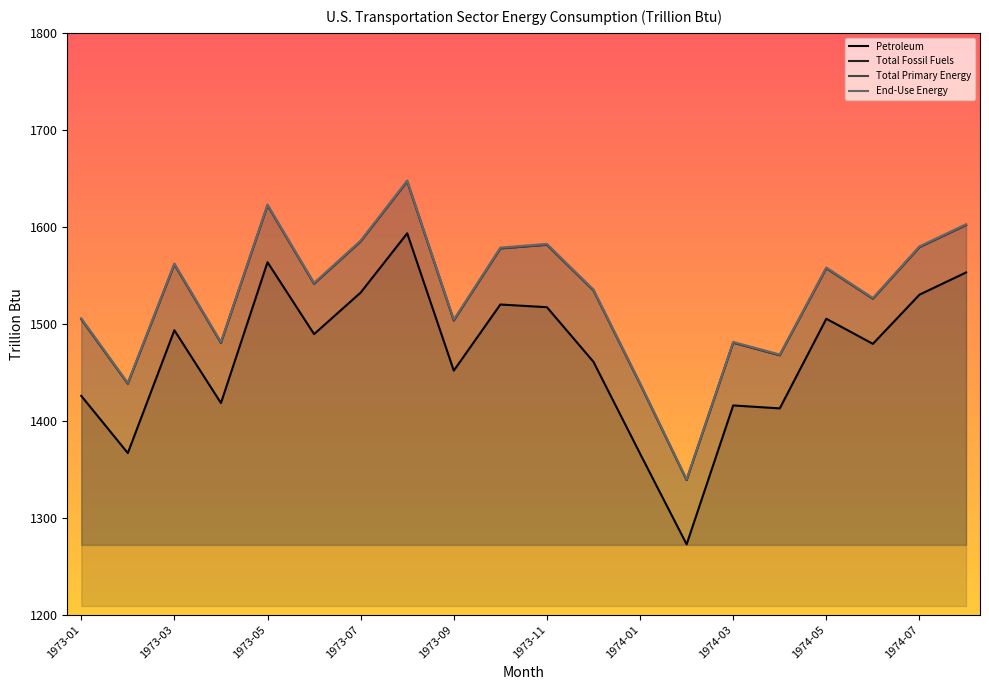

What is the lowest value of the Petroleum series?

1272.6